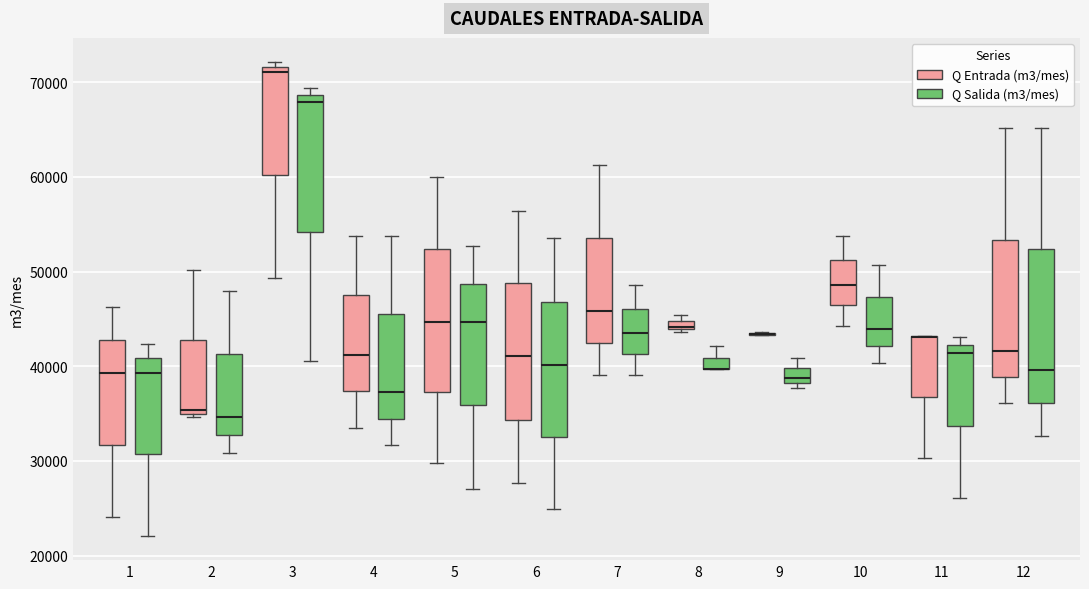

Which box is the tallest, from its lower edge to its upper edge?

12 (Q Salida (m3/mes))